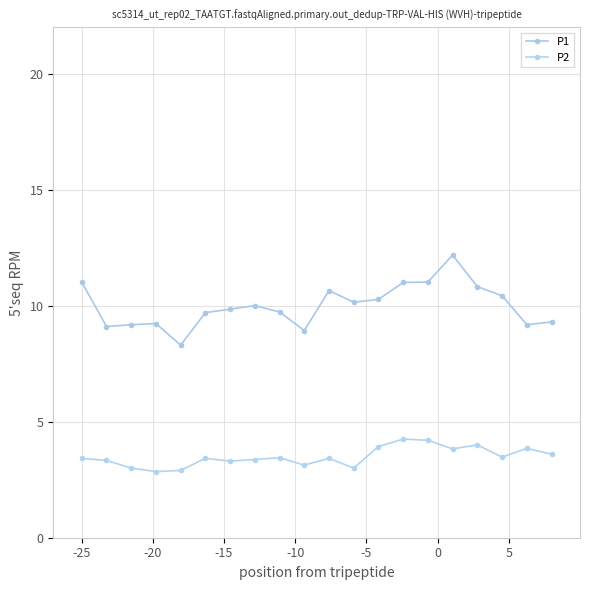

How many lines are shown in the chart?

2